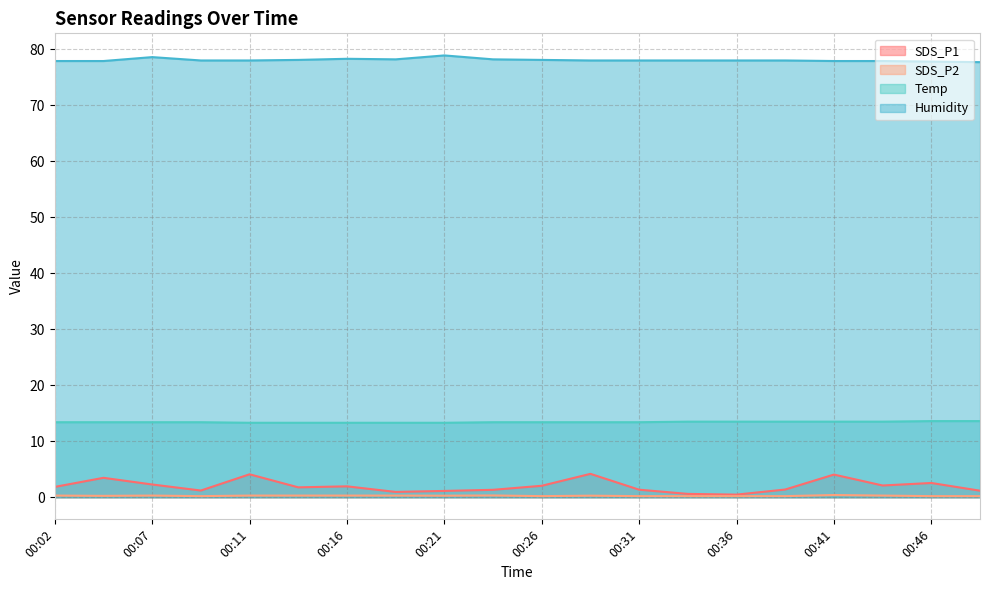

What is the difference between the highest and lowest values at 00:16?

78.0